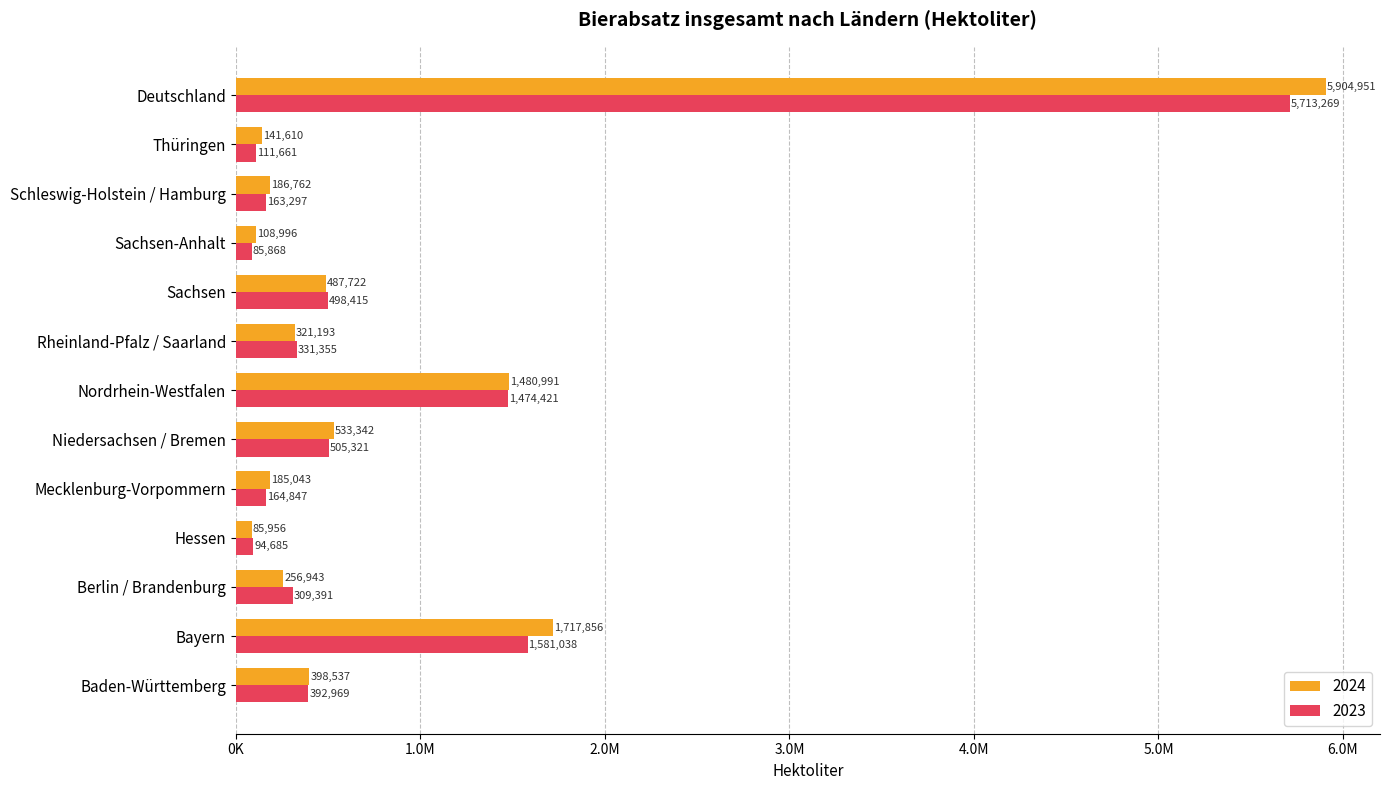

The 2023 series shows 159894.9 at Sachsen. True or false?

False